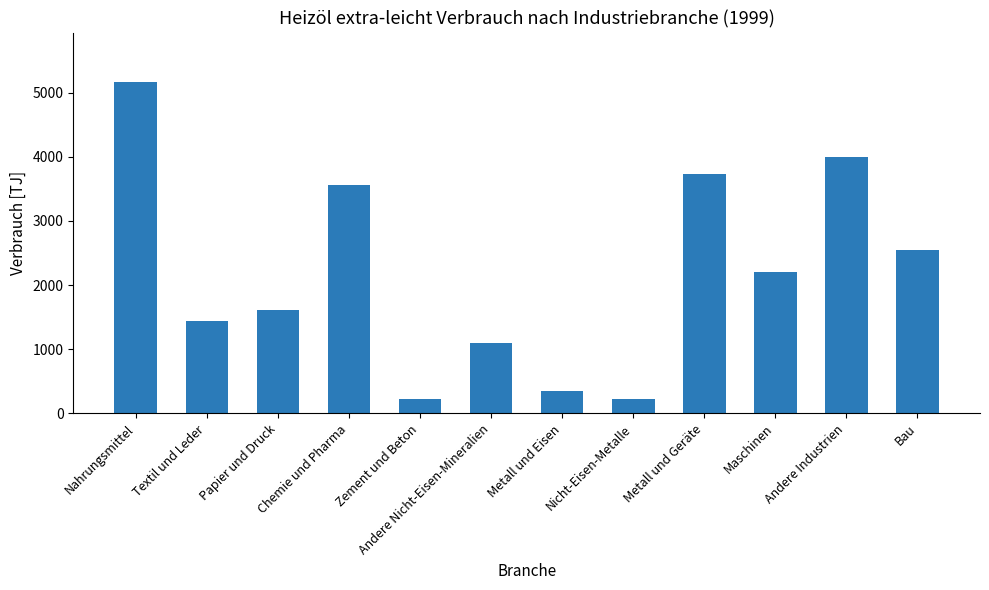

At which category does the chart reach its peak across all series?

Nahrungsmittel